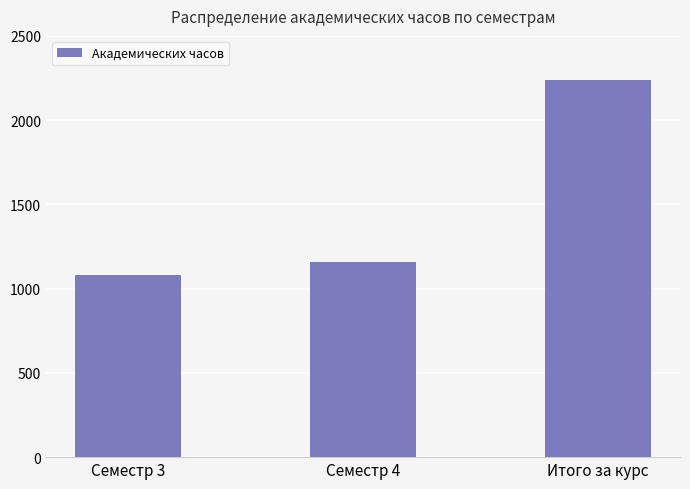

What is the difference between the values at Итого за курс and Семестр 3?

1156